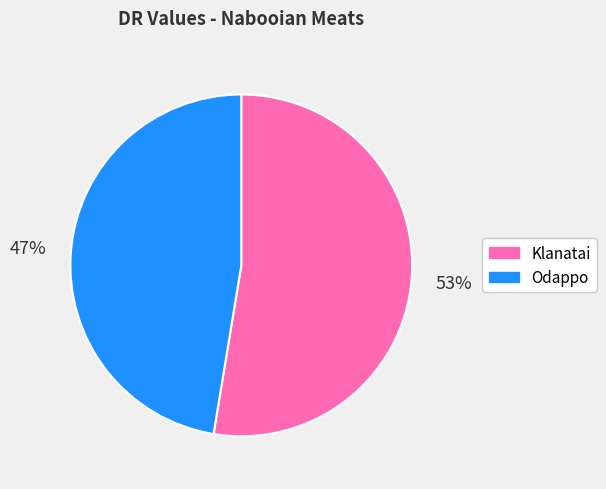

Rank the categories by value from lowest to highest.

Odappo, Klanatai